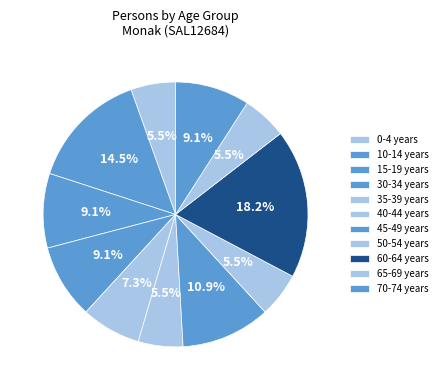

How many slices are in this pie chart?

11